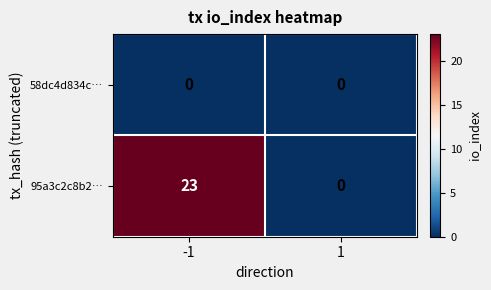

Rank the series by their maximum value, from lowest to highest.

58dc4d834c…, 95a3c2c8b2…